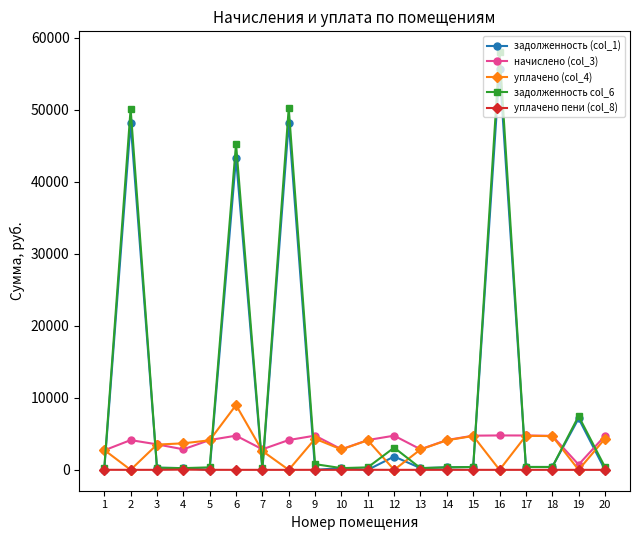

How many values in the уплачено (col_4) series exceed 3682?

10